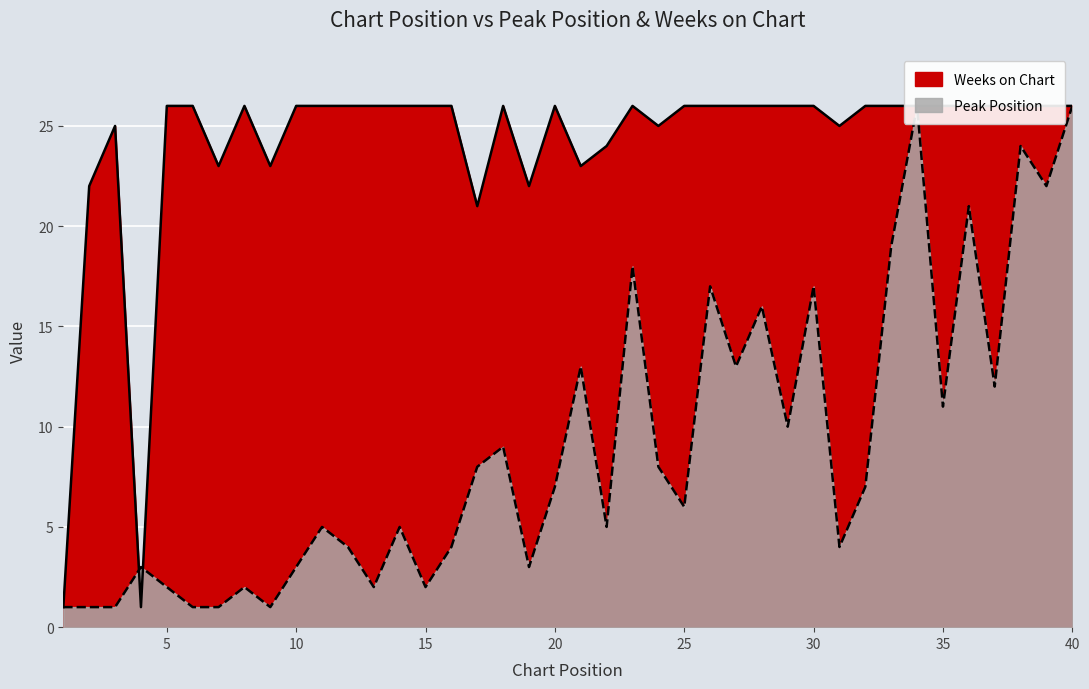

The value of Weeks on Chart at 12 is 26. True or false?

True